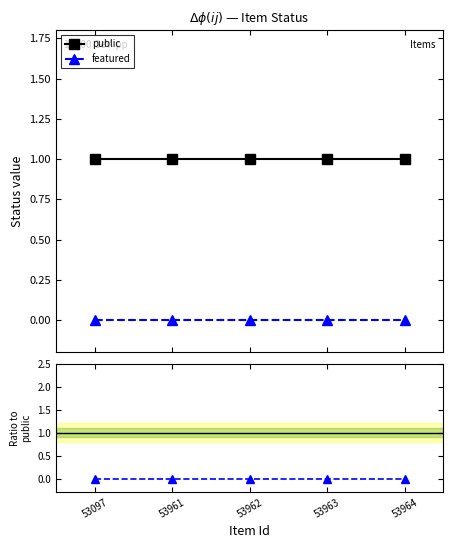

Rank the series at 53962 from lowest to highest value.

featured, featured / public, public